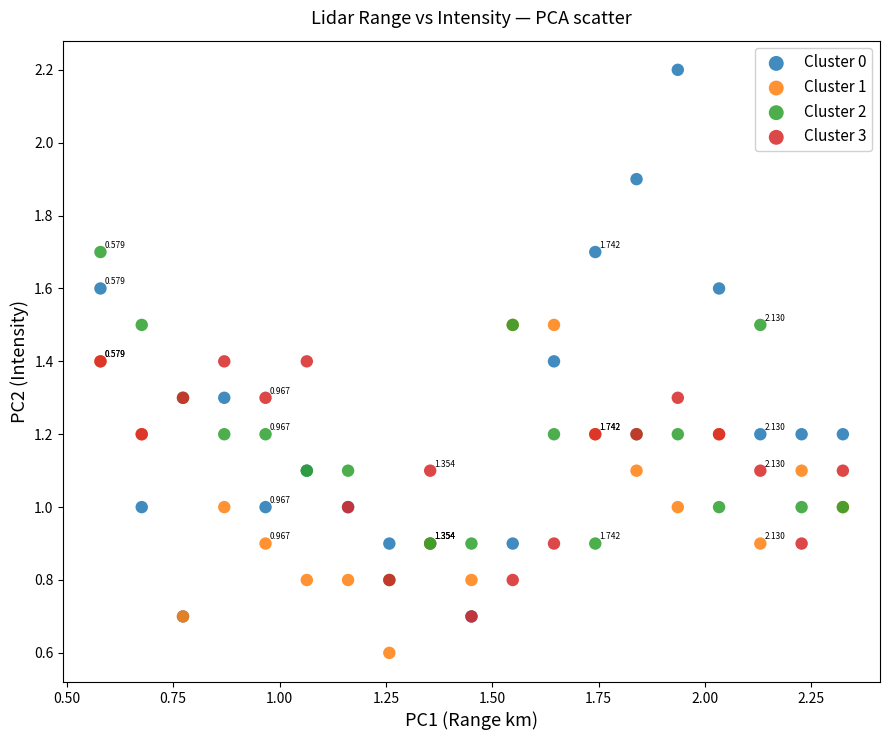

What are all the series names shown in the legend?

Cluster 0, Cluster 1, Cluster 2, Cluster 3